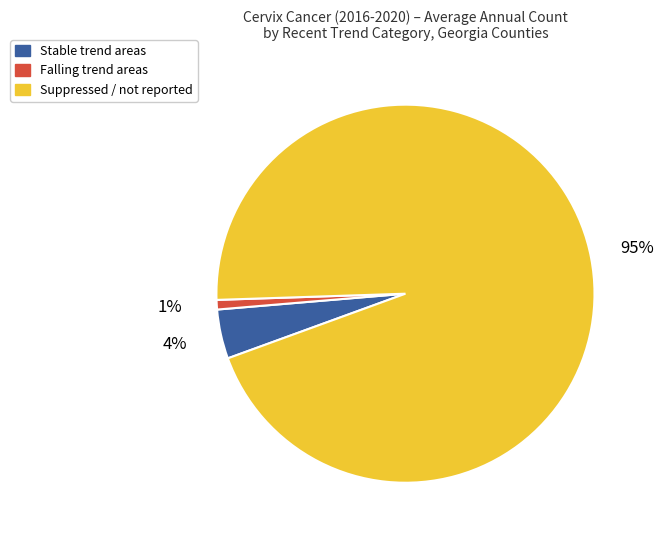

Does any single category account for the majority?

Yes